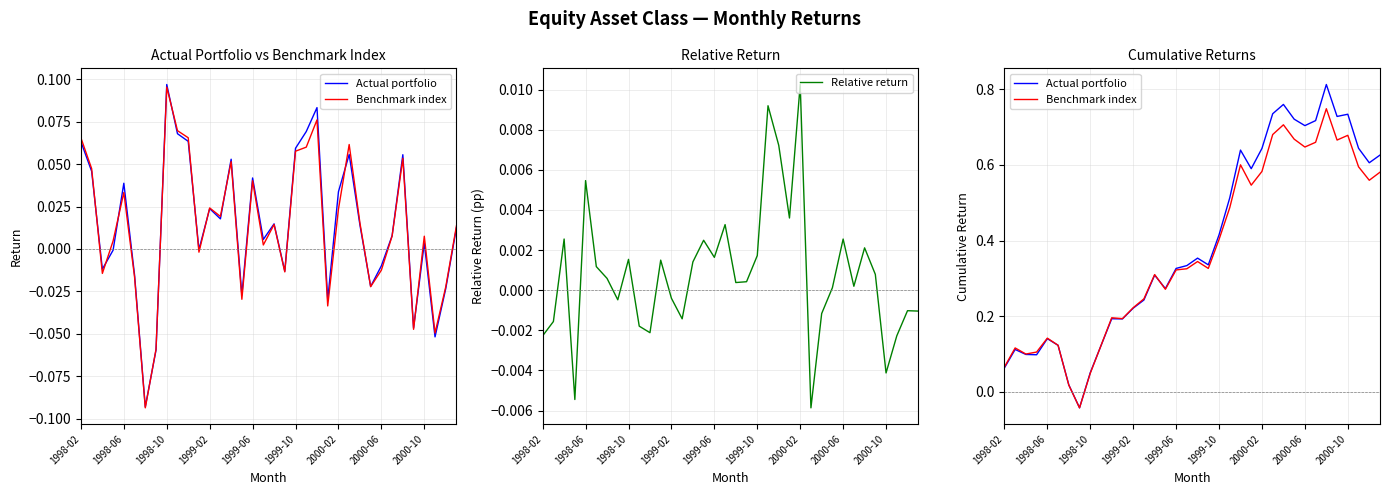

What is the spread (max minus min) of values at 9?

0.1